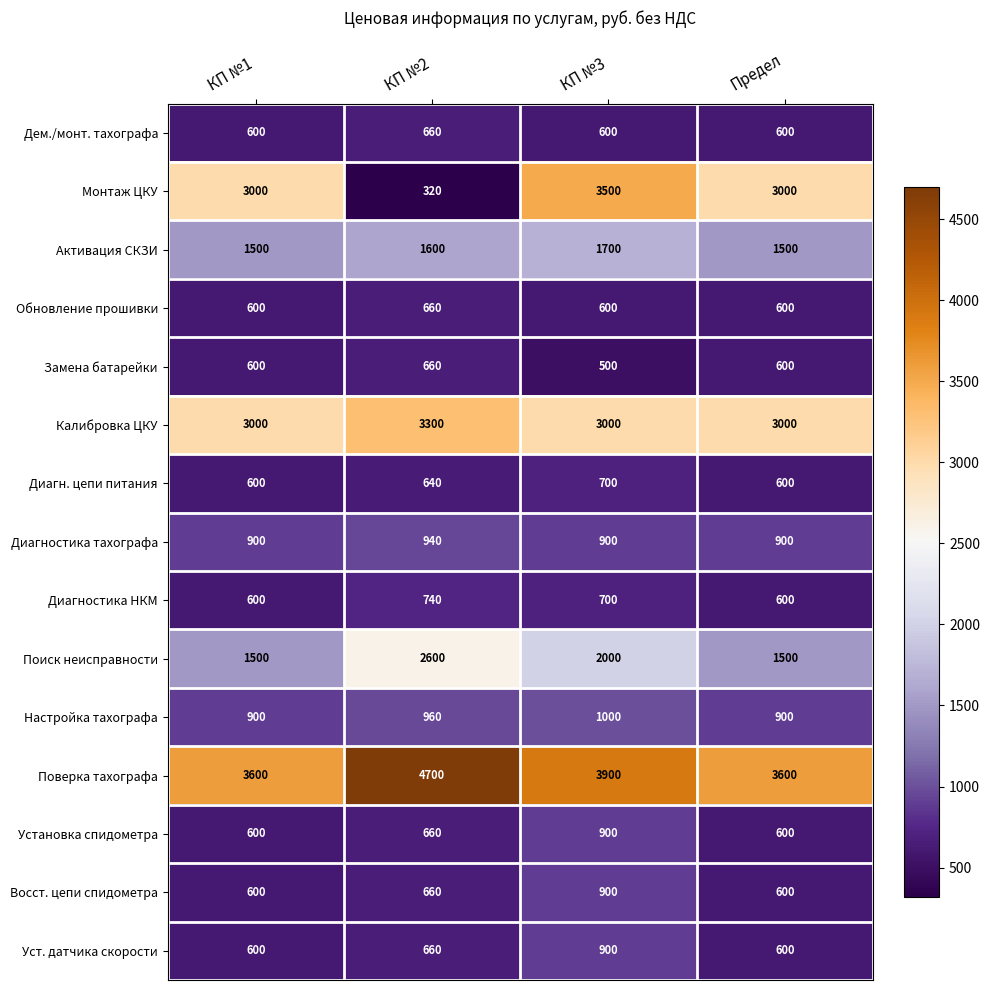

What is the sum of all Активация СКЗИ values?

6300